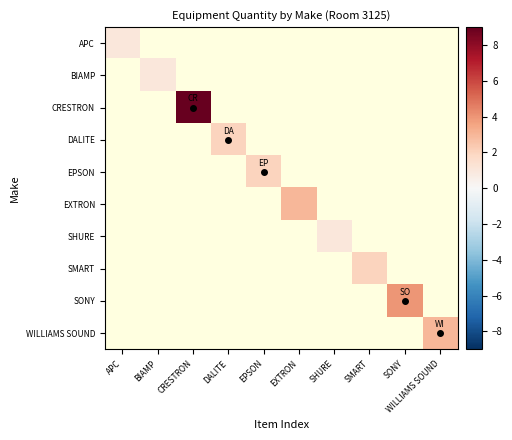

At how many categories does at least one series exceed 2?

4